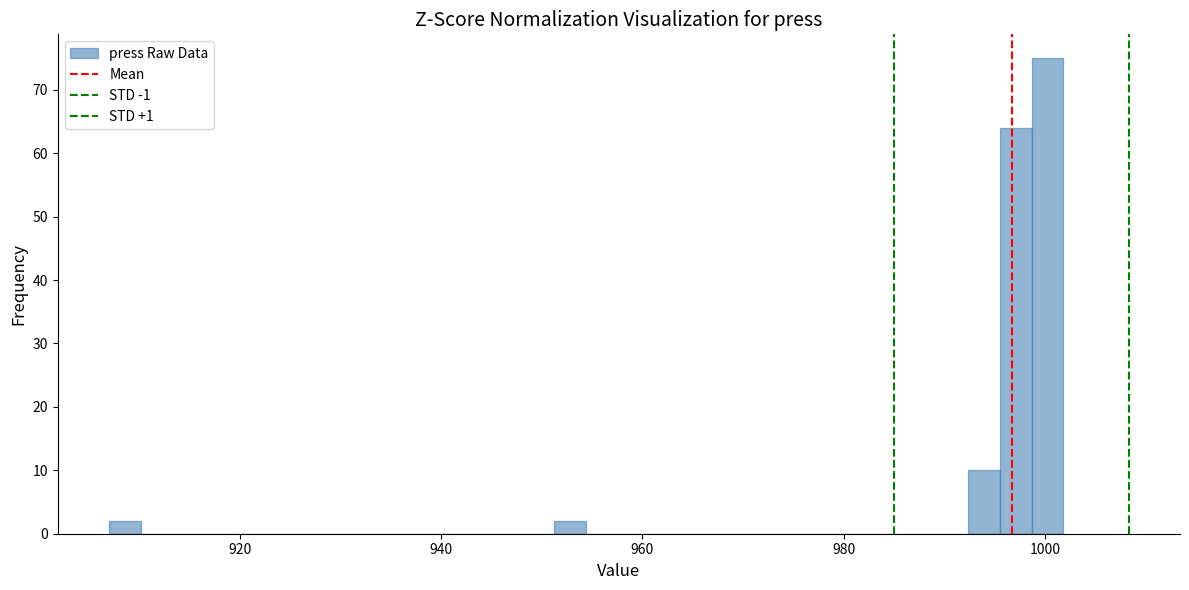

Read against the x-axis, roughly where is the centre of the tallest bar?

1000